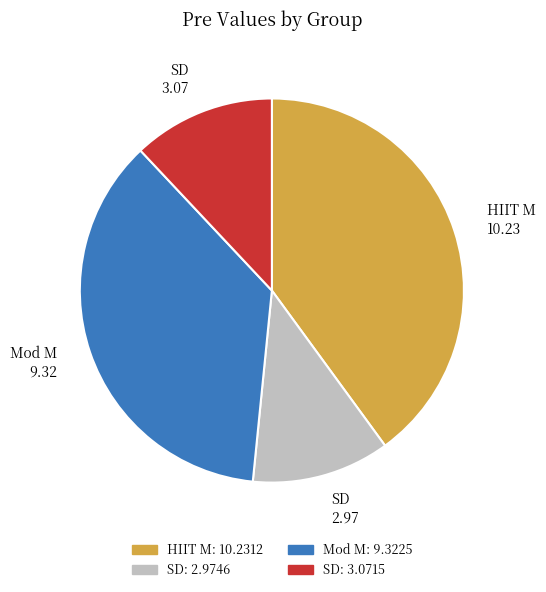

Between HIIT M 10.23 and SD 3.07, which is larger?

HIIT M 10.23